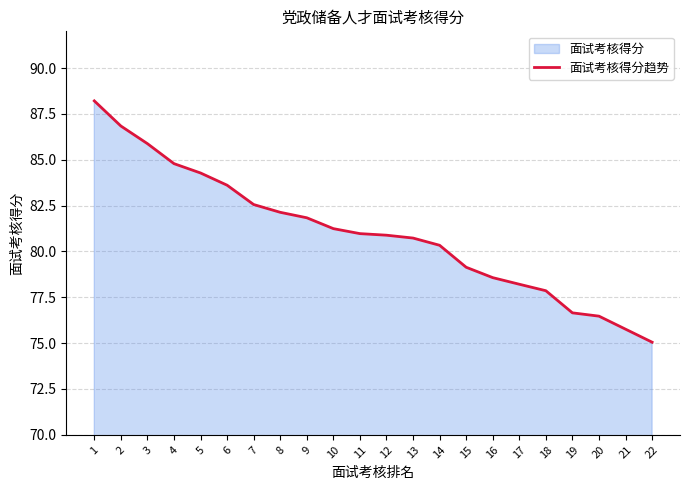

List the labels in order of value, smallest first.

22, 21, 20, 19, 18, 17, 16, 15, 14, 13, 12, 11, 10, 9, 8, 7, 6, 5, 4, 3, 2, 1